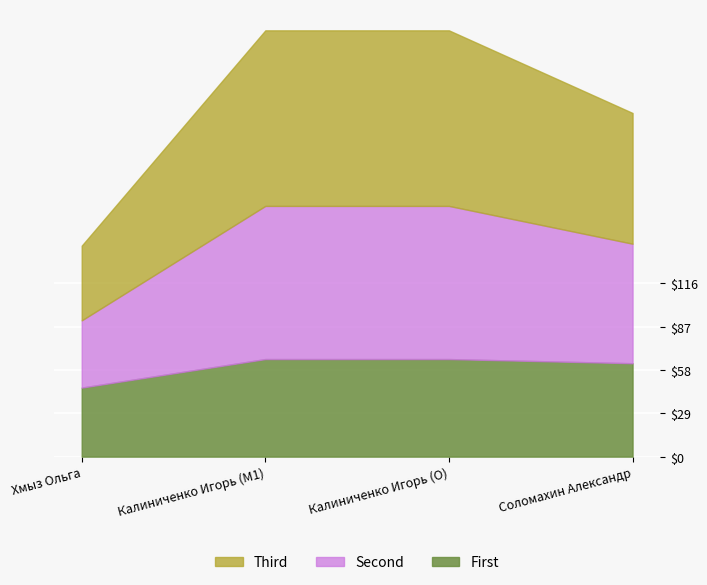

True or false: Second and Third cross at least once.

False